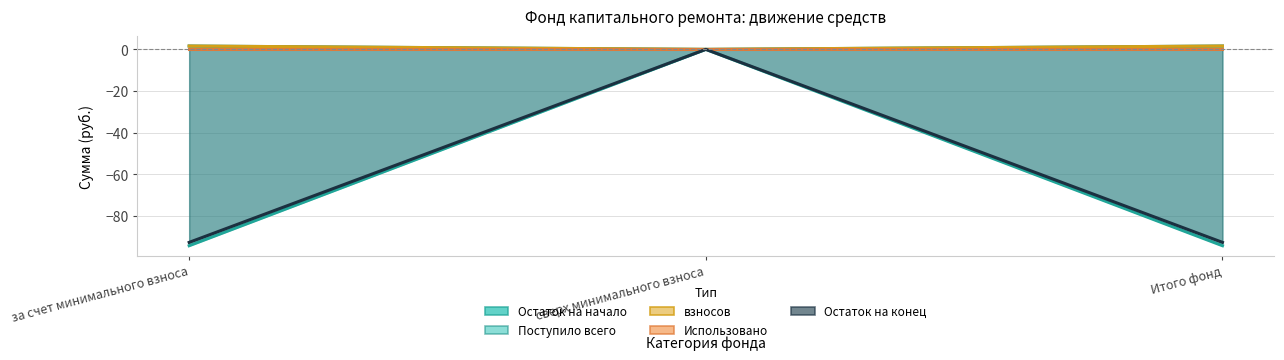

Read the Поступило всего value at за счет минимального взноса.

-92.7